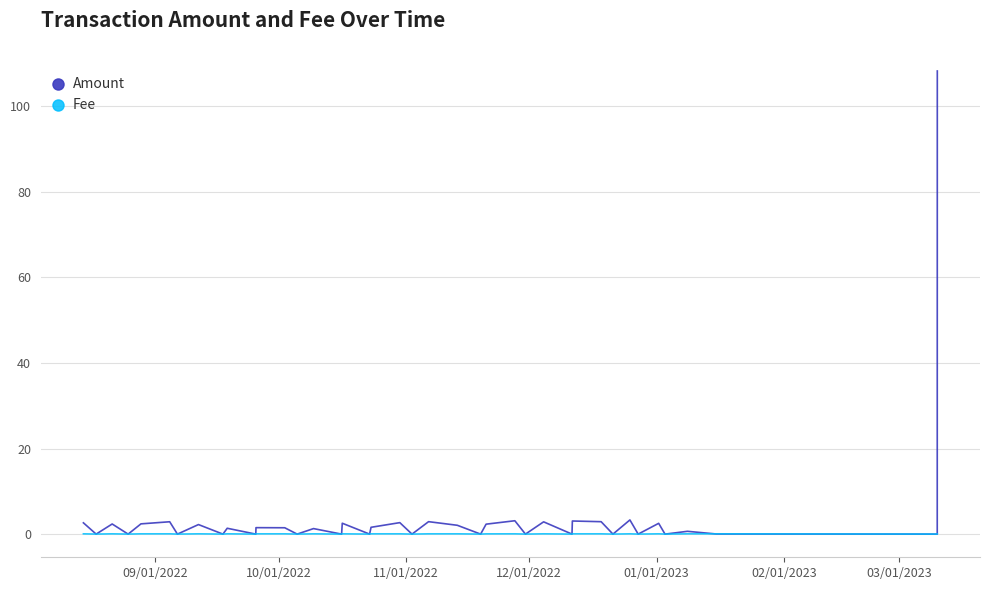

What are all the series names shown in the legend?

Amount, Fee